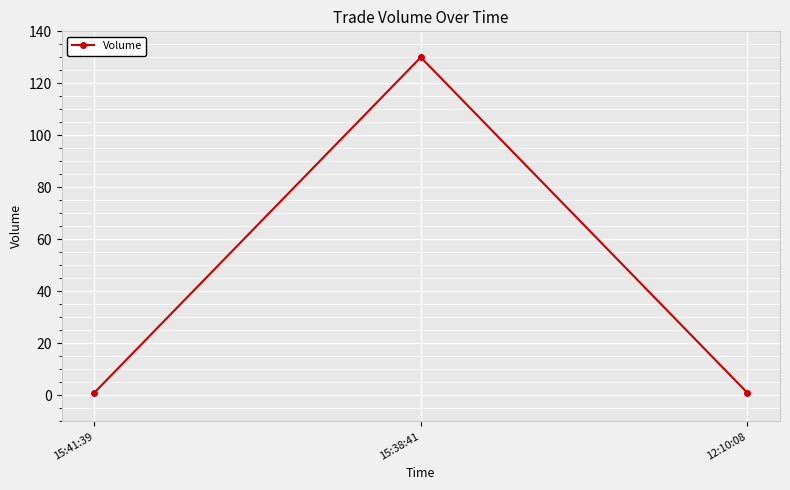

What is the difference between the maximum and second lowest values?

129